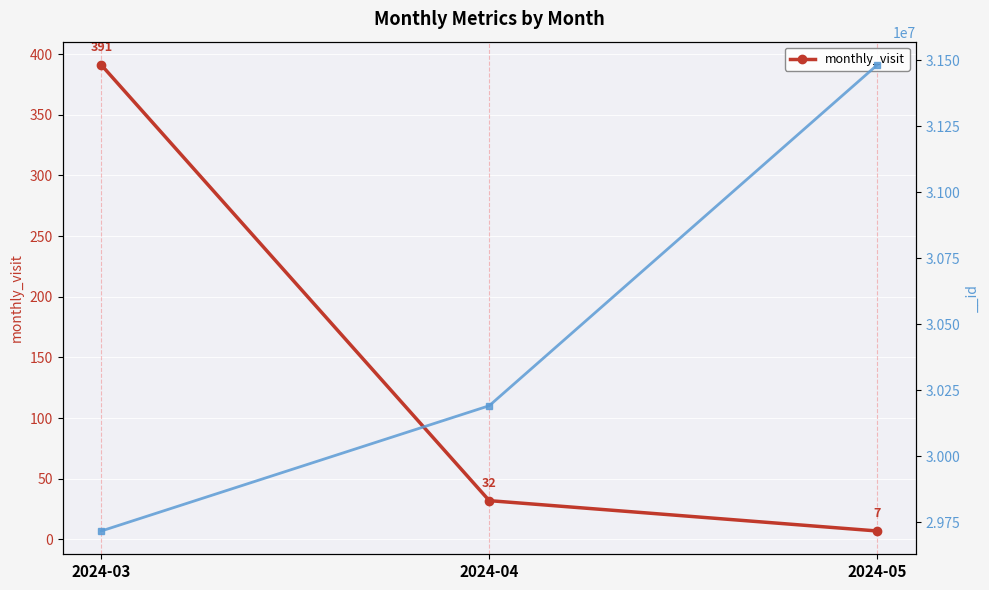

True or false: the data shows 613 at 2024-03.

False